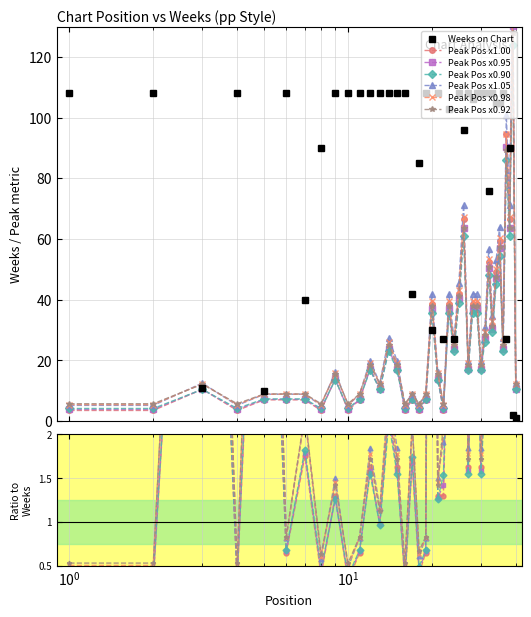

The value of Weeks on Chart at 8 is 26.7. True or false?

False